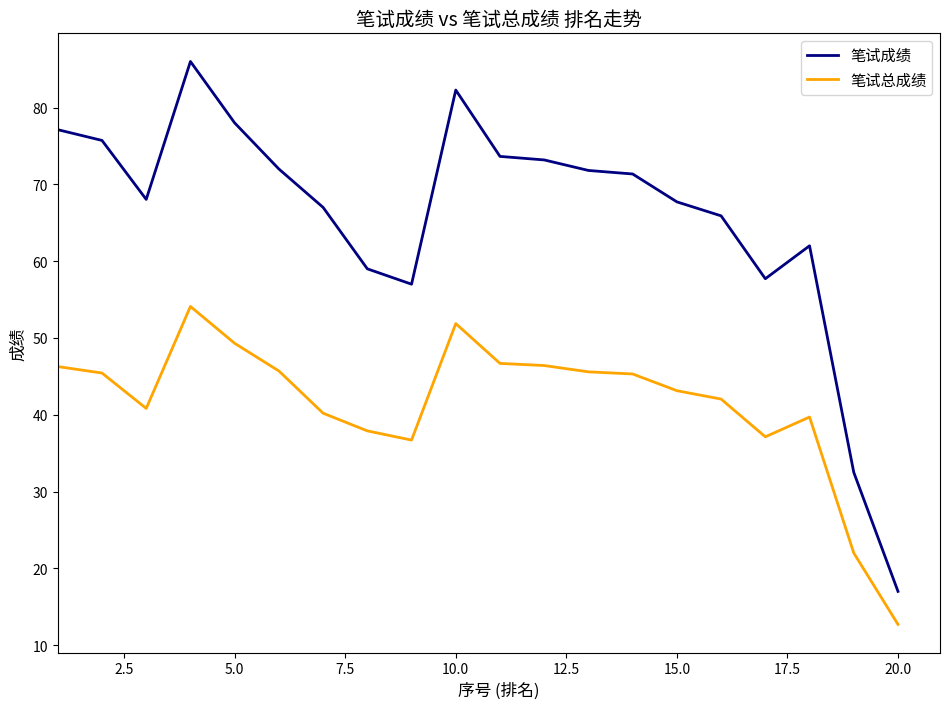

True or false: 笔试成绩 has more than 1 interior local peaks.

True